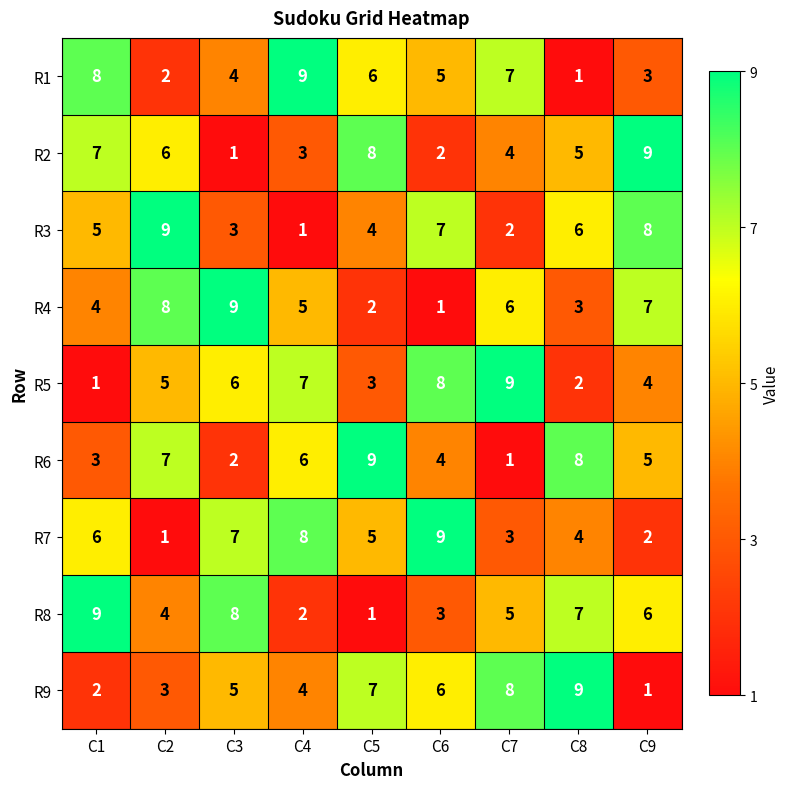

What is the maximum value for R4?

9